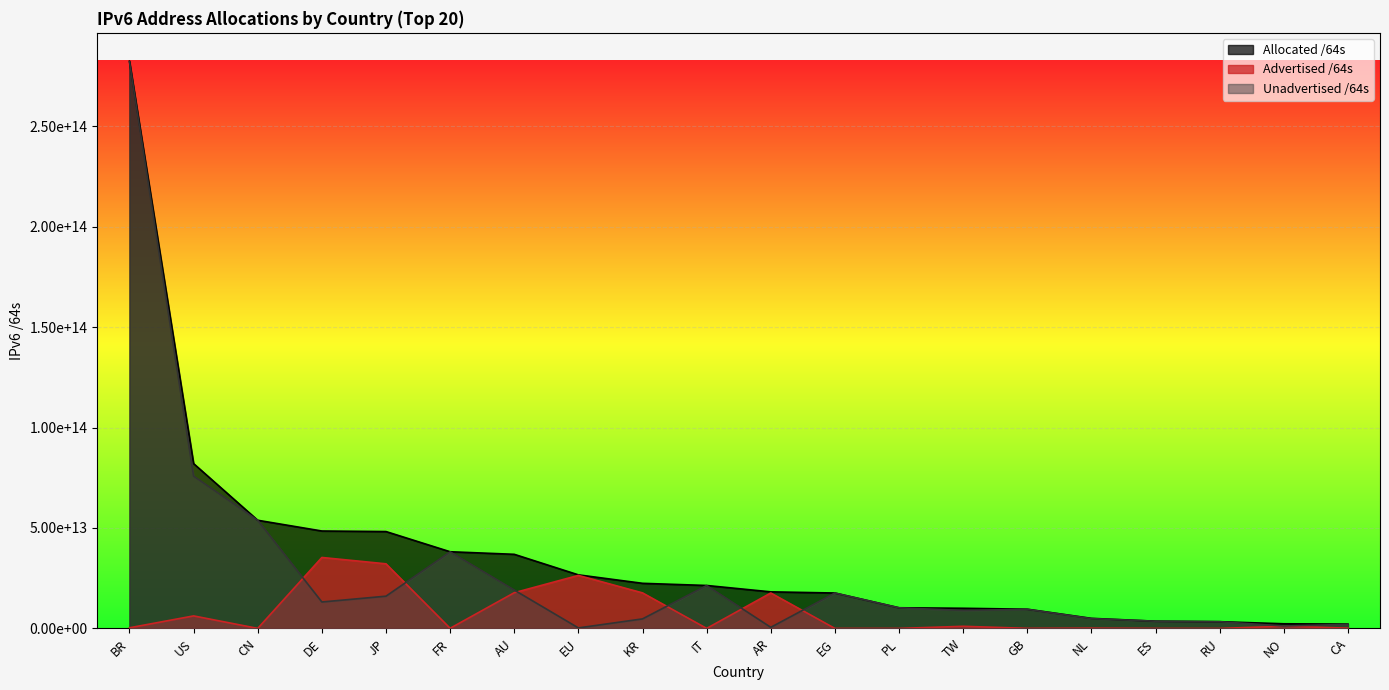

Is the value of Unadvertised /64s at TW greater than the value of Advertised /64s at US?

Yes